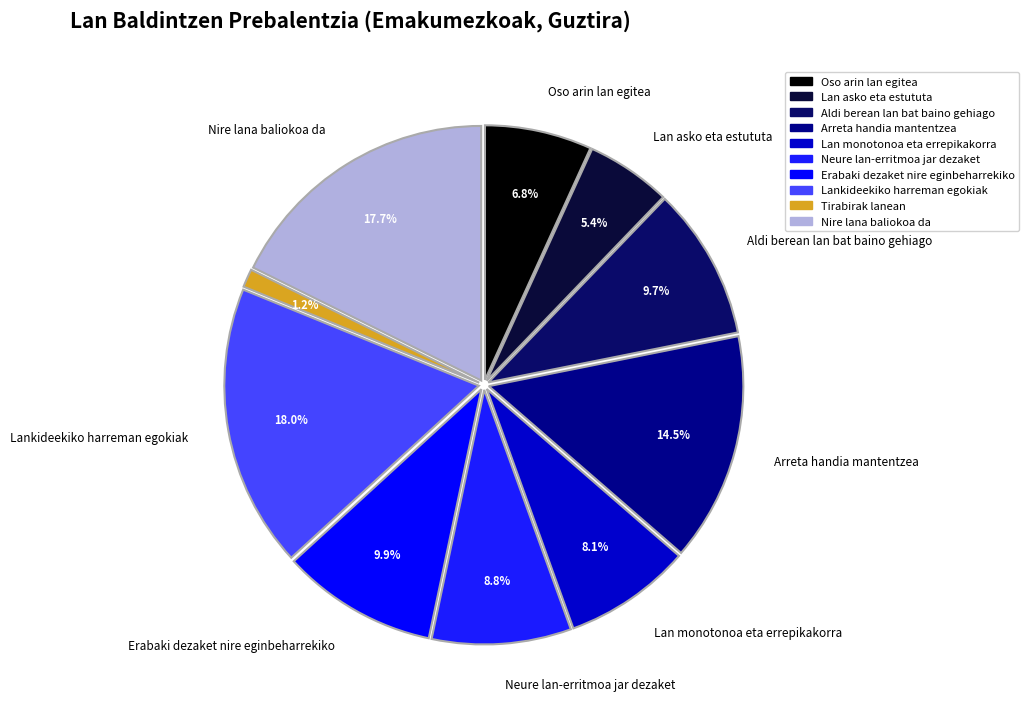

What is the smallest slice in the pie chart?

Tirabirak lanean